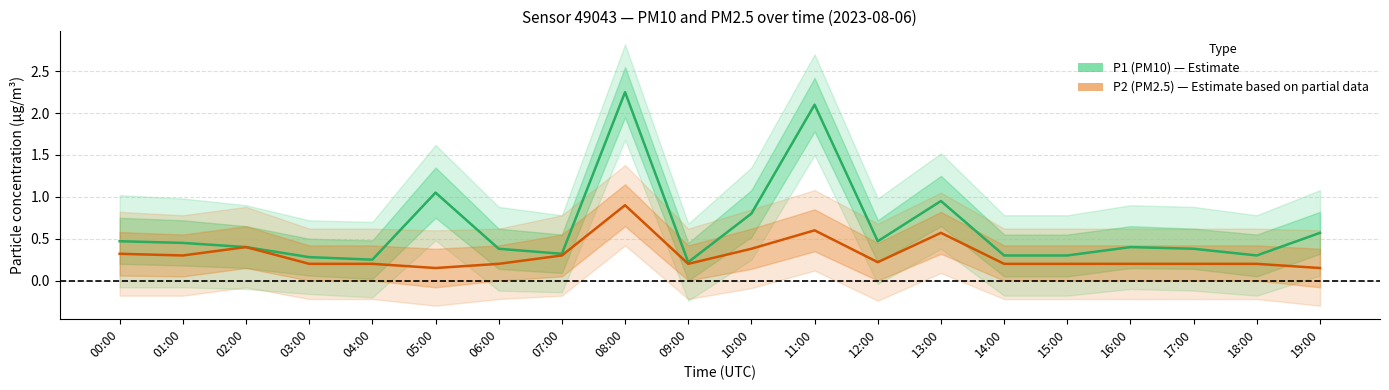

What are all the series names shown in the legend?

P1 (PM10), P2 (PM2.5)